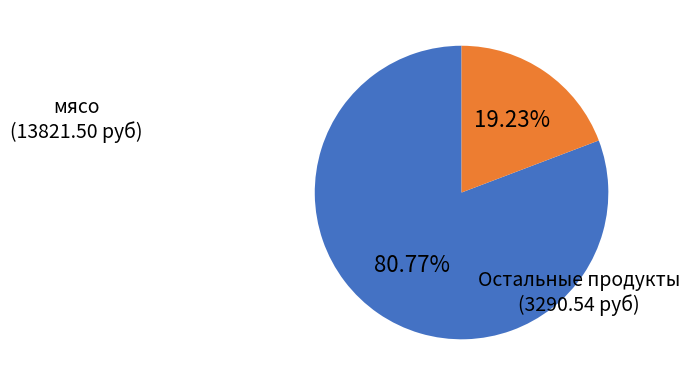

Does any single category account for the majority?

Yes